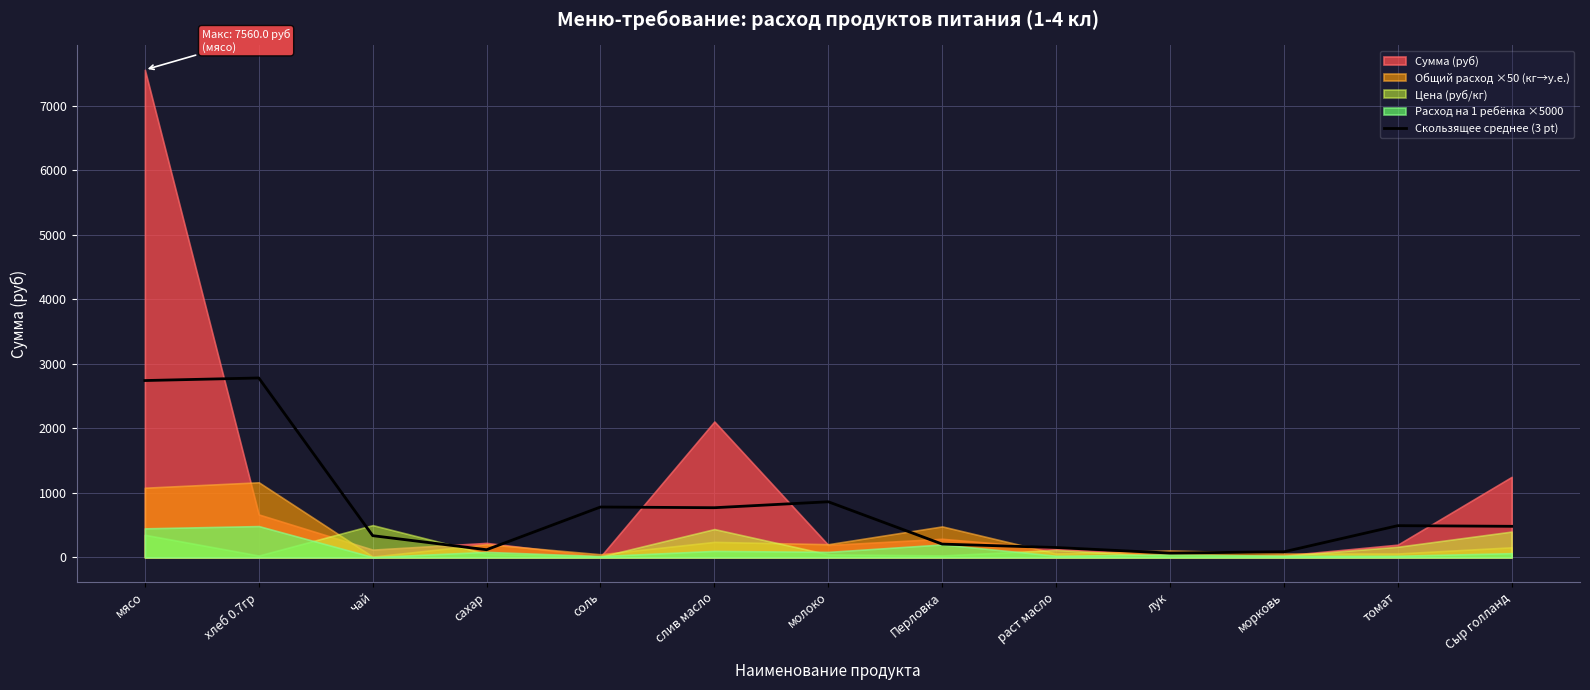

Between слив масло and морковь, which is larger?

слив масло